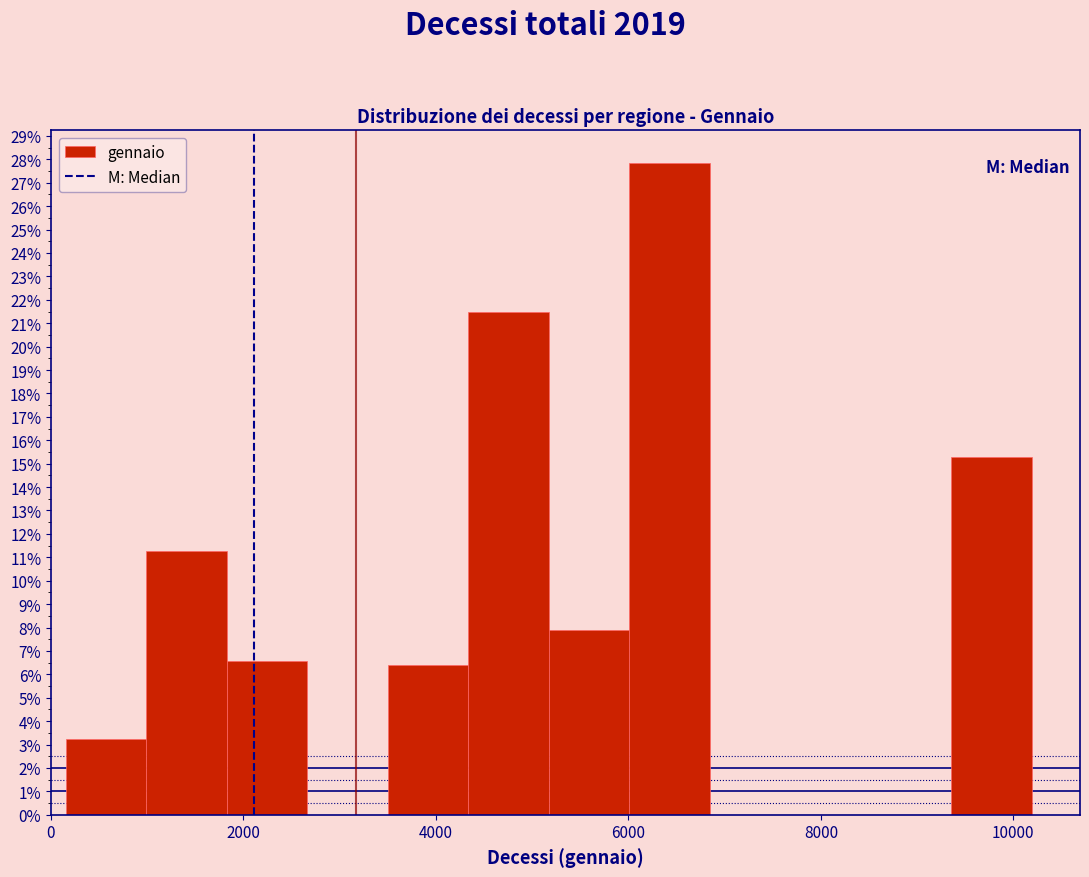

Reading left to right, transcribe this chart: for each bar, give the range it covers on the x-axis and its height. Neither the bar edges nor the heights are printed on the chart, so give them approximately, as read against the axes.

200 to 1000: 3.2
1000 to 1800: 11.3
1800 to 2600: 6.6
2600 to 3600: 0
3600 to 4400: 6.4
4400 to 5200: 21.5
5200 to 6000: 7.9
6000 to 6800: 27.8
6800 to 7600: 0
7600 to 8600: 0
8600 to 9400: 0
9400 to 10200: 15.3